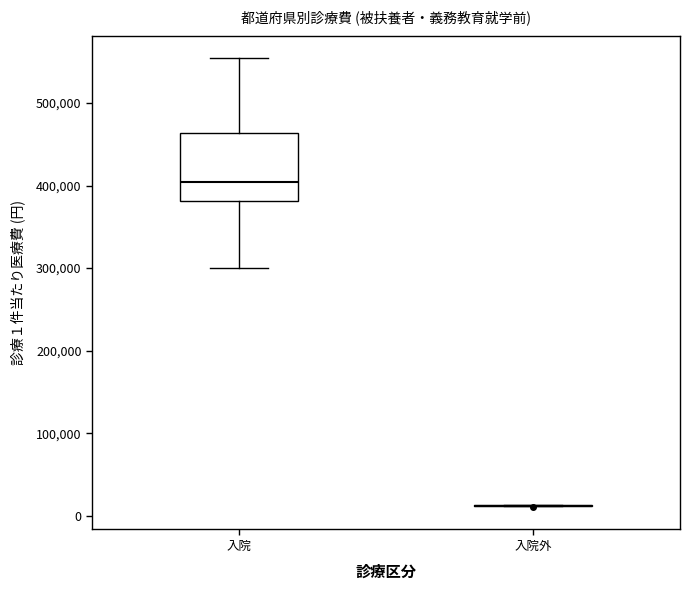

Which box is the tallest, from its lower edge to its upper edge?

入院